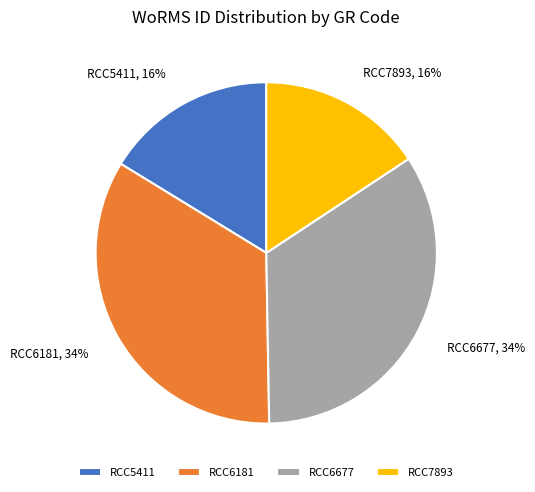

Approximately how many times larger is the value at RCC5411 compared to RCC6677?

0.5